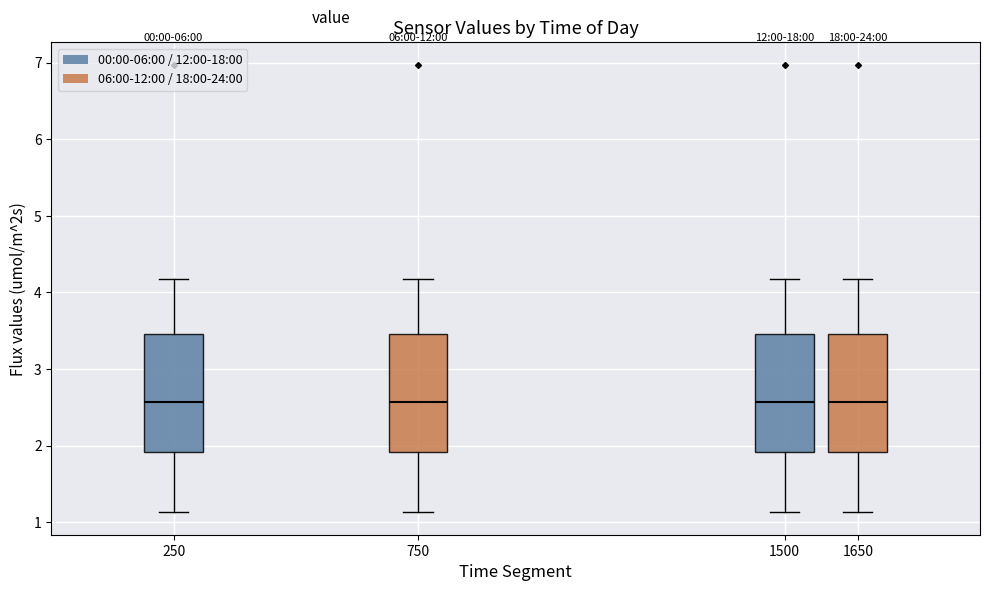

Reading left to right, read every box against the y-axis: the position of its median line, the range the box covers, and the ends of its whiskers. The values are not printed on the chart, so give them approximately, as read against the axis.

250: median 2.6, box 1.9 to 3.5, whiskers 1.1 to 4.2
750: median 2.6, box 1.9 to 3.5, whiskers 1.1 to 4.2
1500: median 2.6, box 1.9 to 3.5, whiskers 1.1 to 4.2
1650: median 2.6, box 1.9 to 3.5, whiskers 1.1 to 4.2